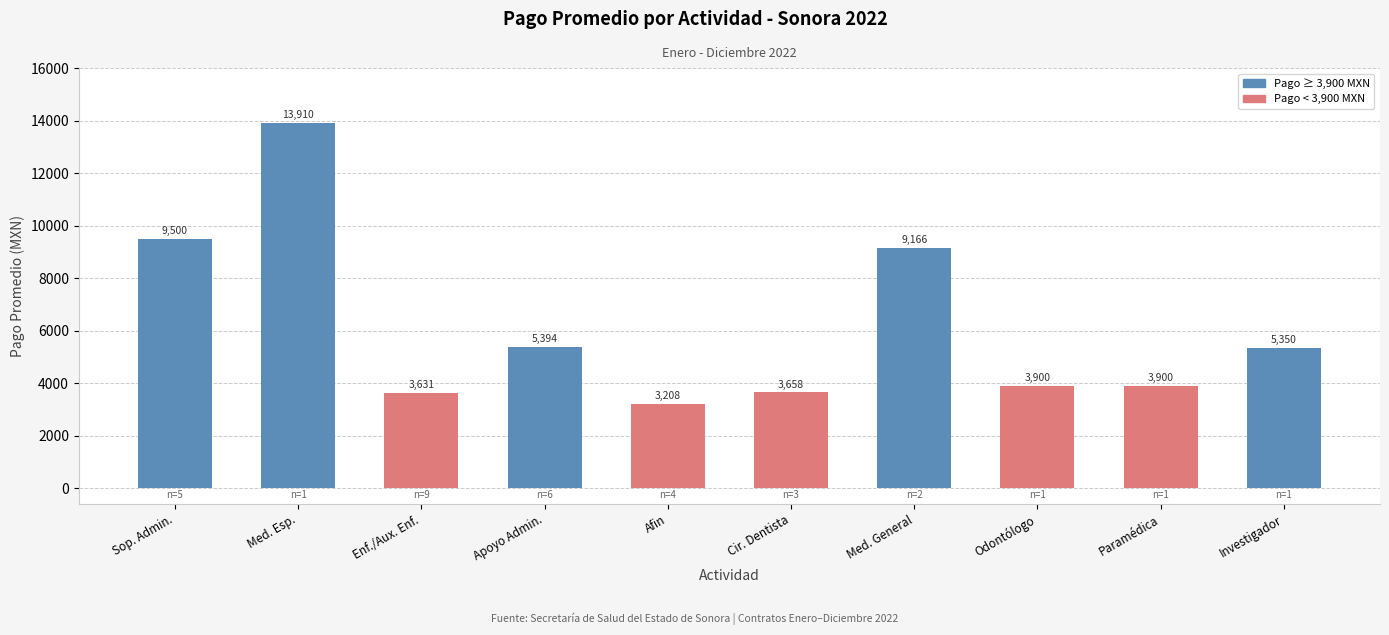

Where is the data nearest to the value 8559?

Med. General